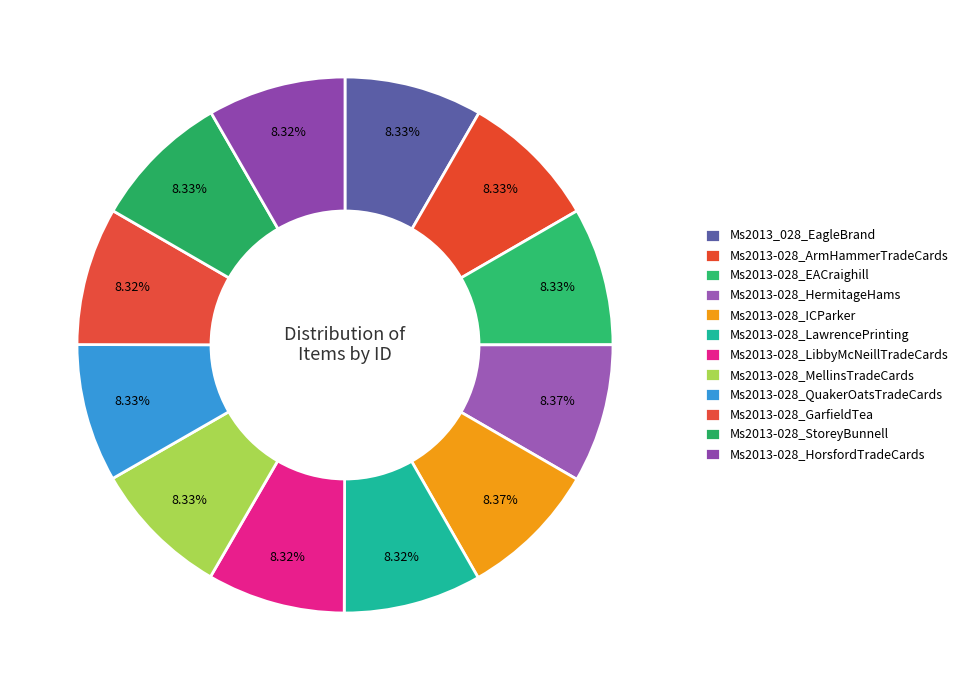

How many slices are in this pie chart?

12